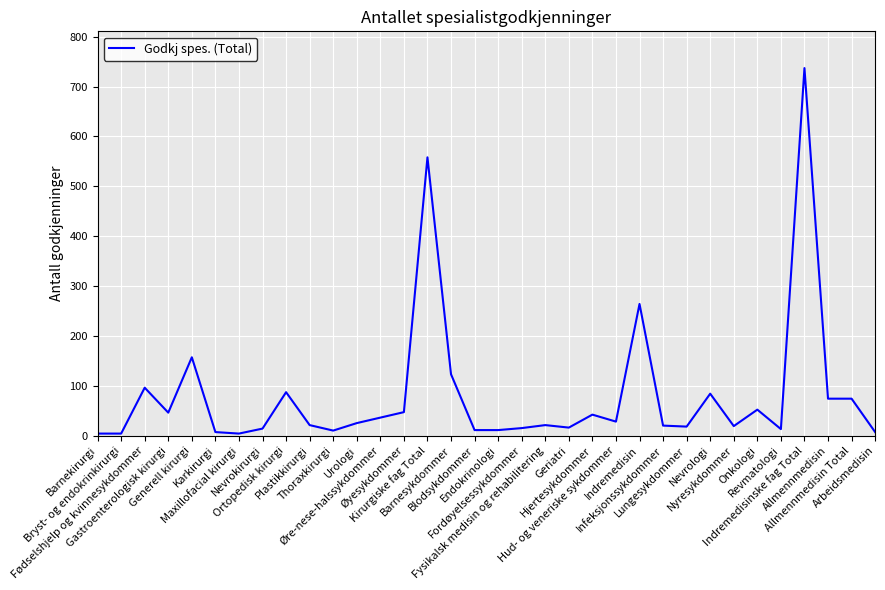

How many values are below 25?

17